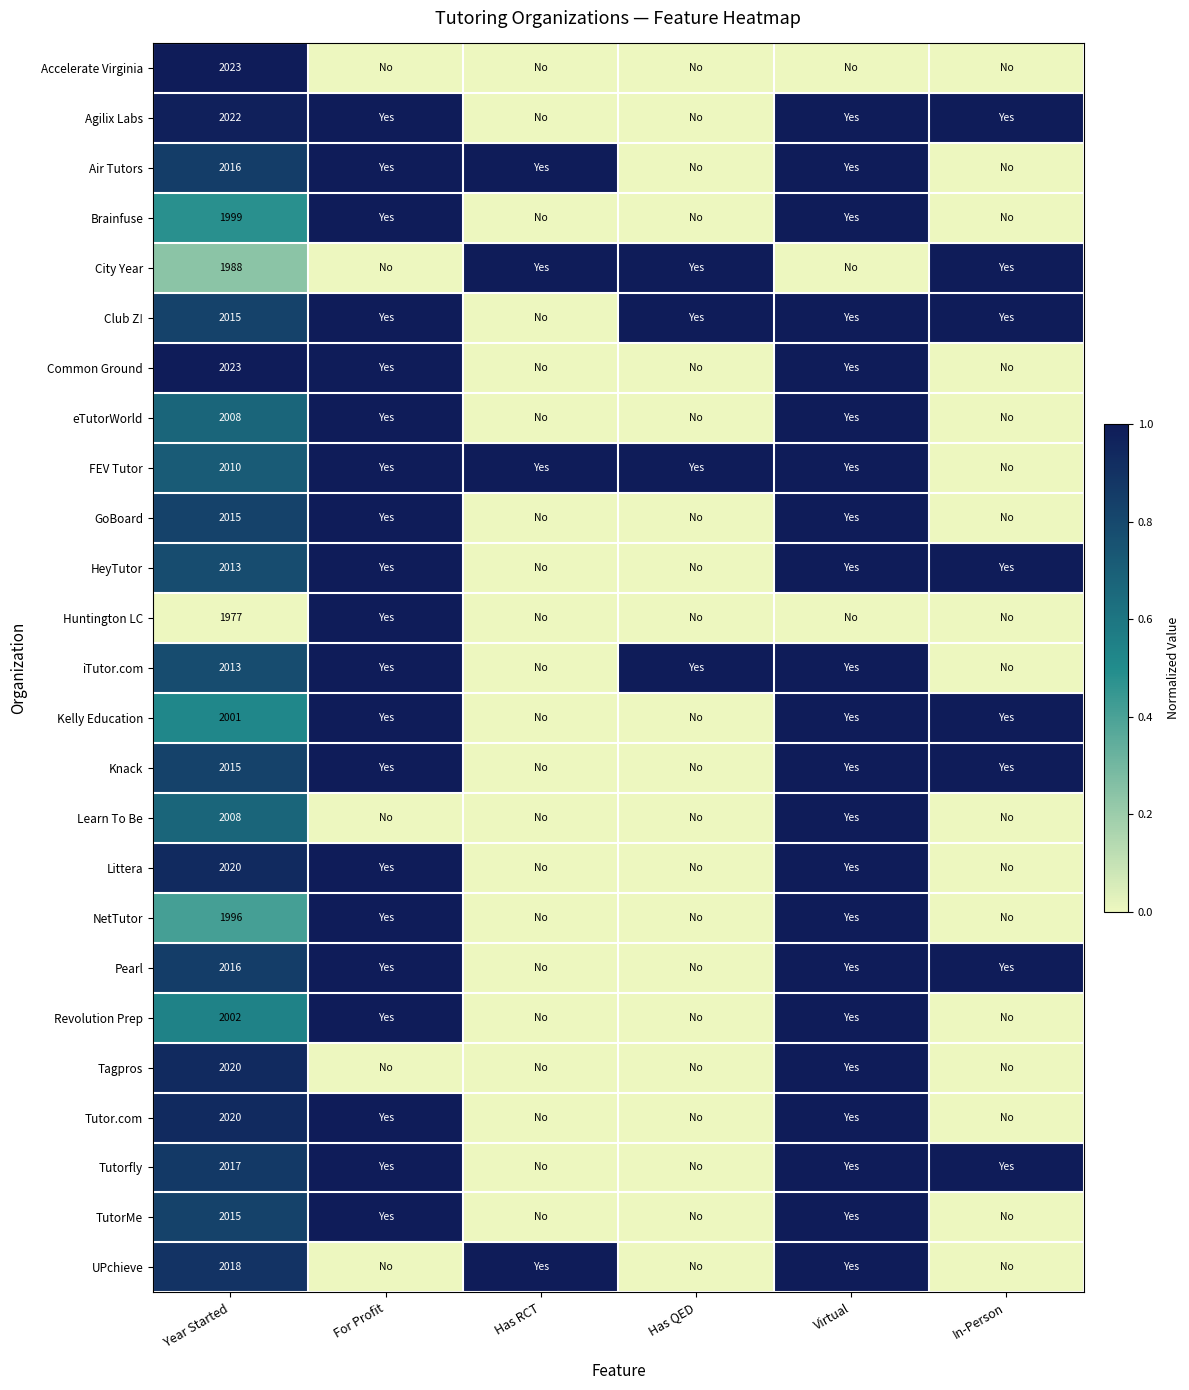

What is the difference between the highest and lowest values at Year Started?

46